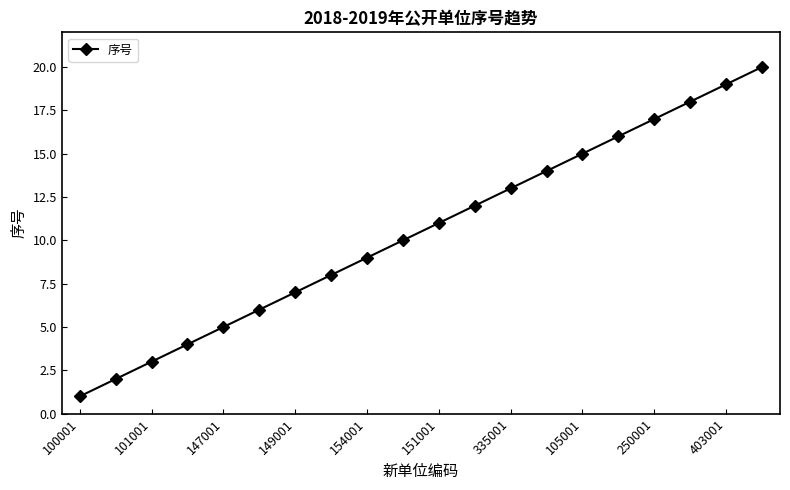

True or false: the data has more than 1 interior local peaks.

False